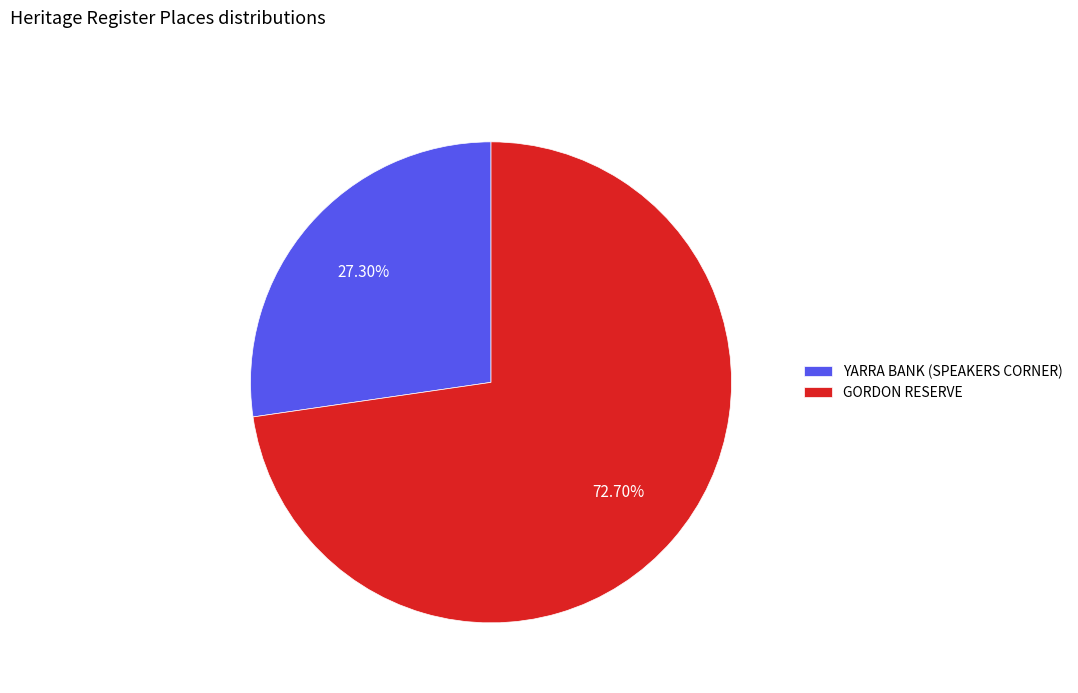

Which has a higher value, YARRA BANK (SPEAKERS CORNER) or GORDON RESERVE?

GORDON RESERVE